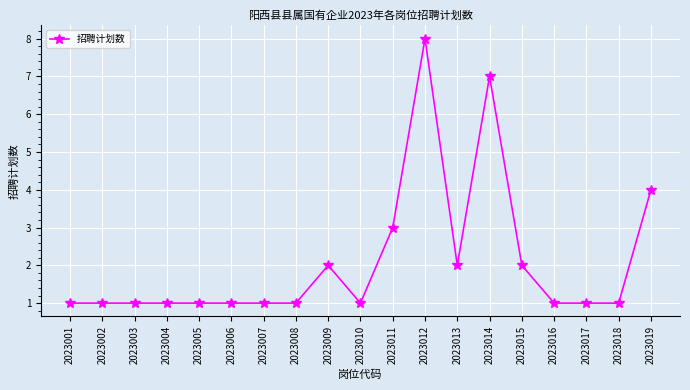

What is the maximum value shown in the chart?

8